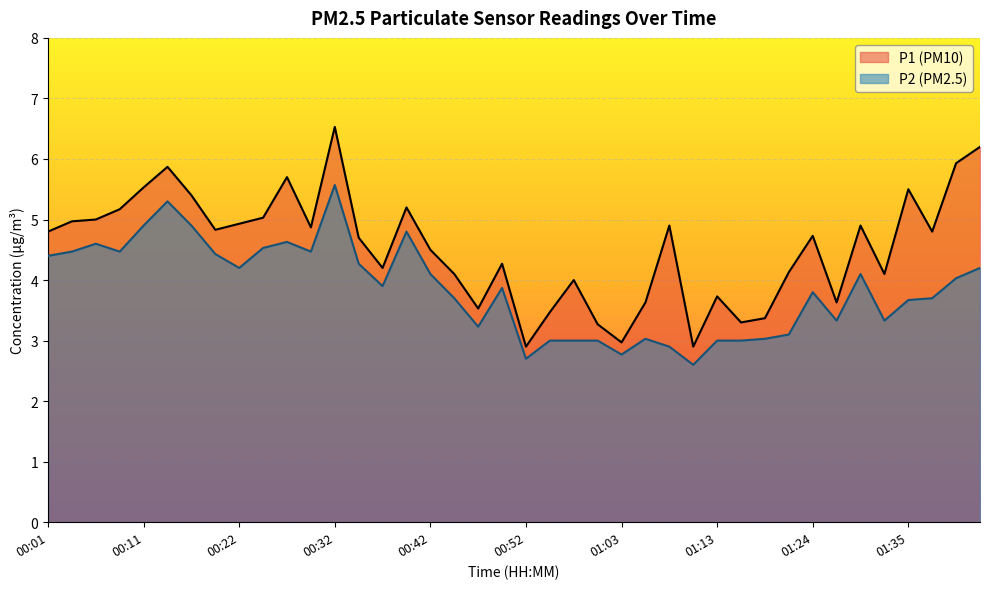

How many distinct data groups are displayed?

2